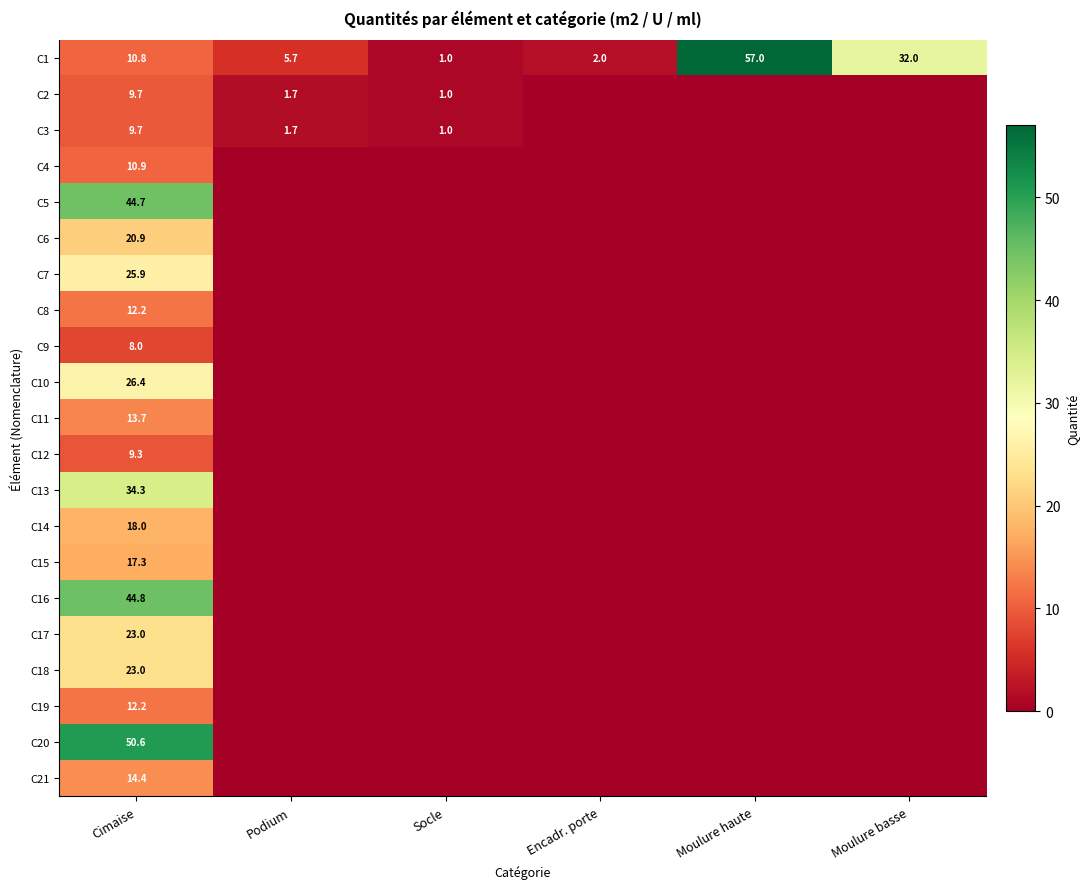

True or false: C6 has a value of 34.2 at Cimaise.

False